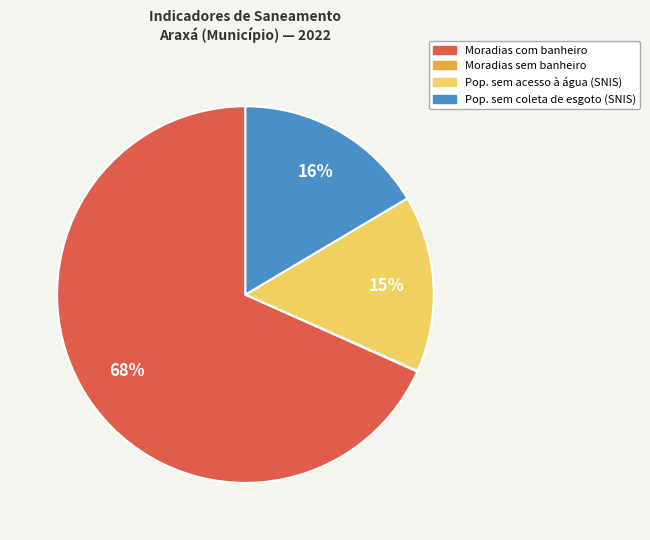

Does any single category account for the majority?

Yes